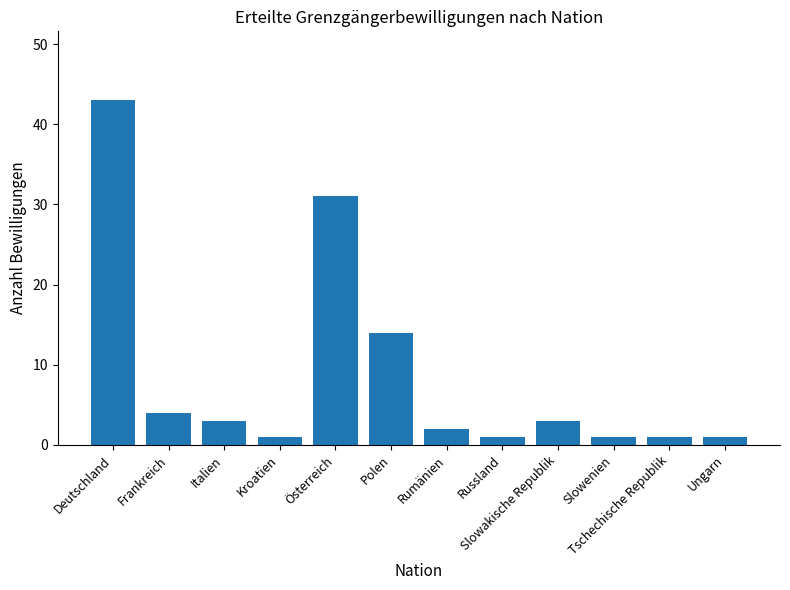

At which category does the chart reach its peak across all series?

Deutschland